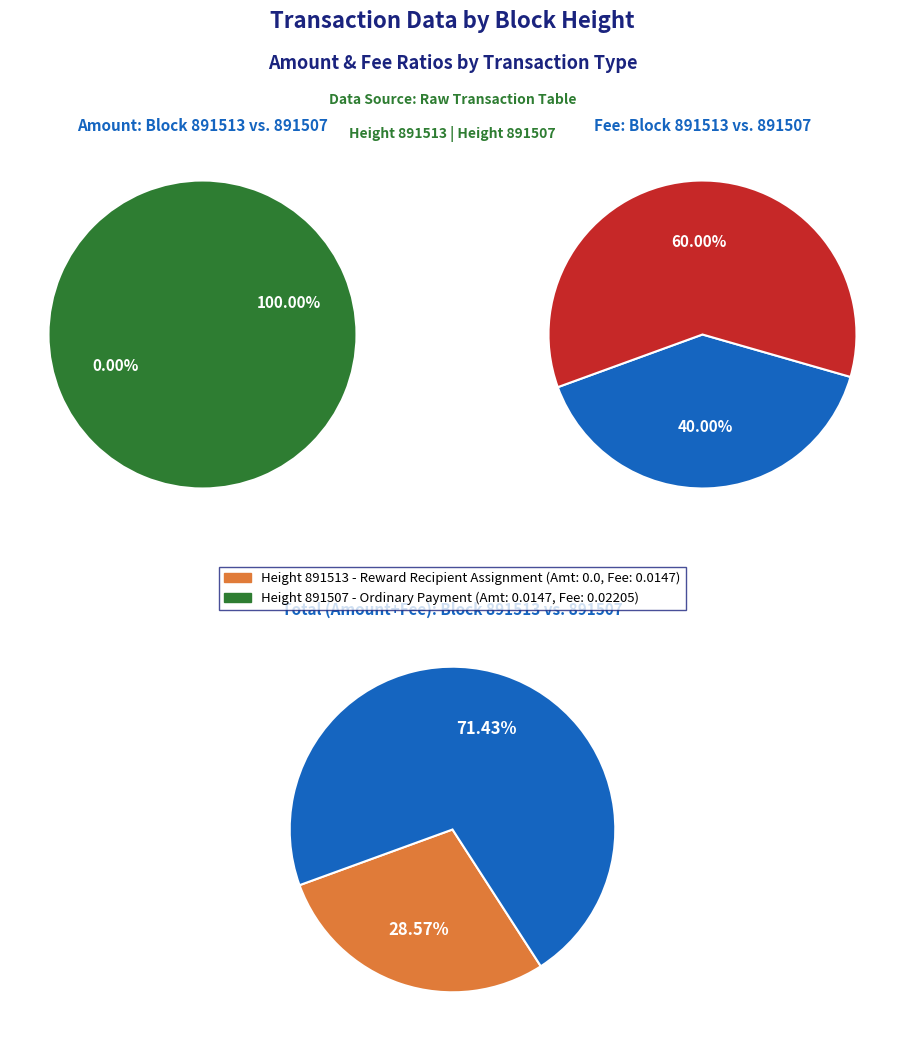

Is it true that 891513 is 12% of the pie?

False